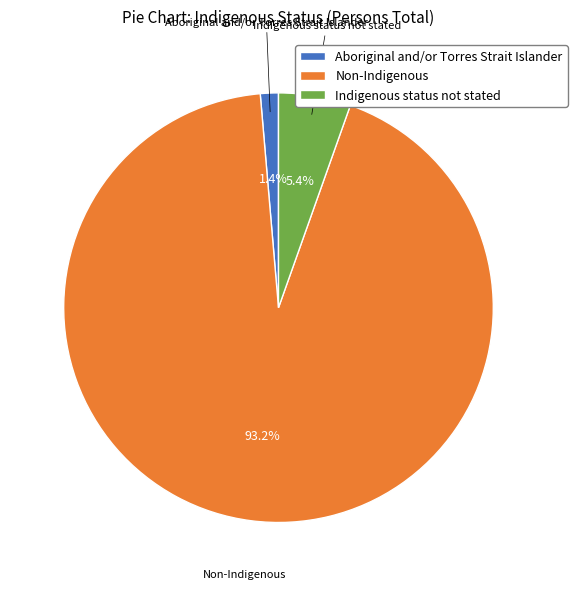

To the nearest percent, what is the difference between the Non-Indigenous and Aboriginal and/or Torres Strait Islander slice percentages?

92%